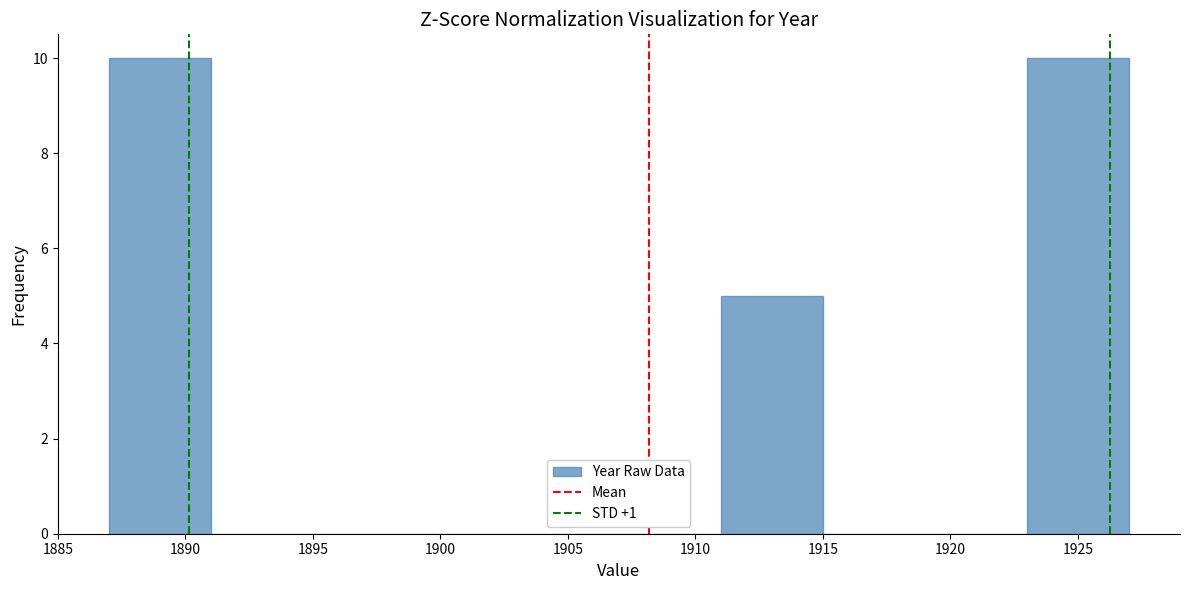

Reading left to right, transcribe this chart: for each bar, give the range it covers on the x-axis and its height. The values are not printed on the chart, so give them approximately, as read against the axis.

1887 to 1891: 10
1891 to 1895: 0
1895 to 1899: 0
1899 to 1903: 0
1903 to 1907: 0
1907 to 1911: 0
1911 to 1915: 5
1915 to 1919: 0
1919 to 1923: 0
1923 to 1927: 10